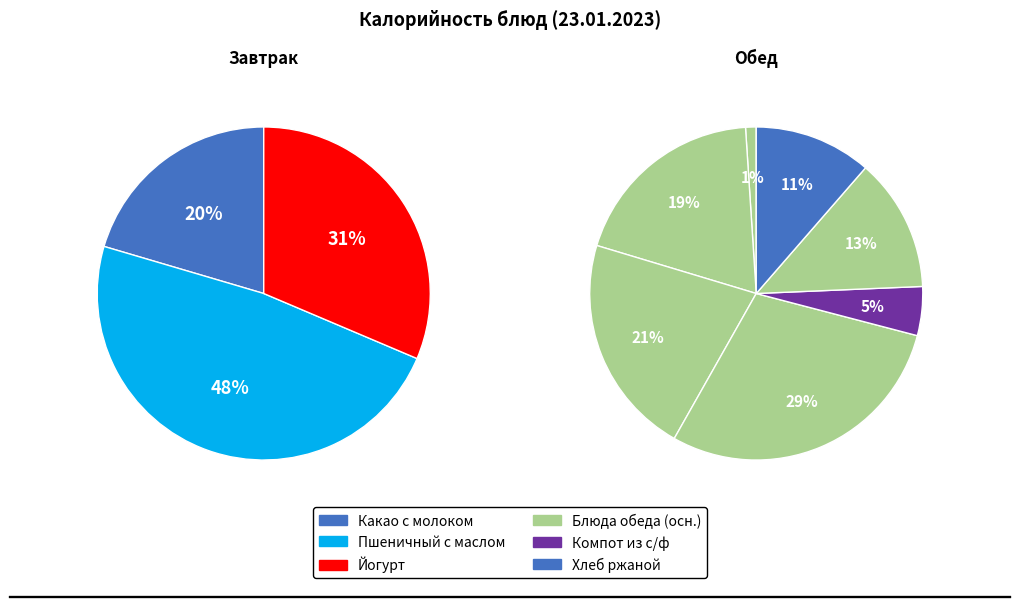

Is it true that Йогурт is 2% of the pie?

False